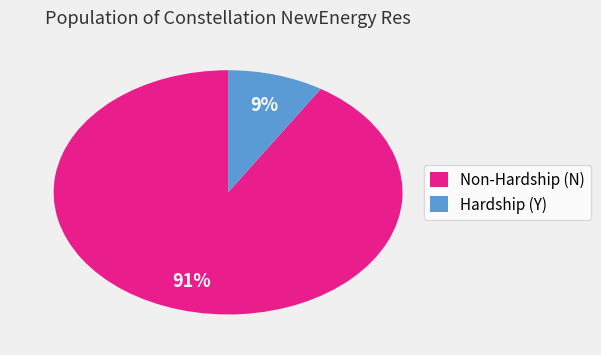

What percentage is the Hardship (Y) slice, to the nearest percent?

9%